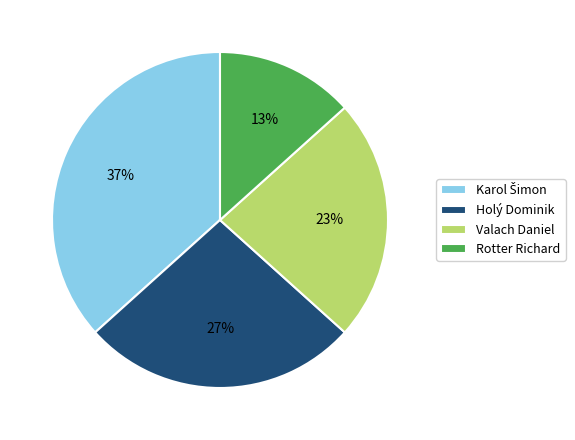

Is it true that Holý Dominik is 27% of the pie?

True